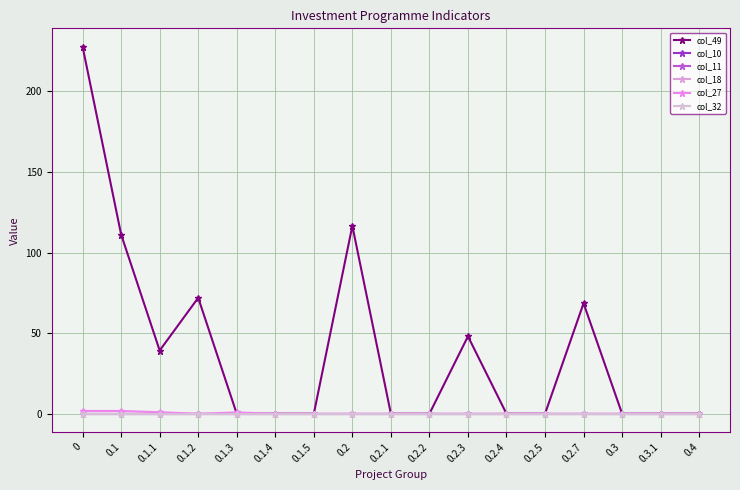

Which series has the largest range (max minus min)?

col_49